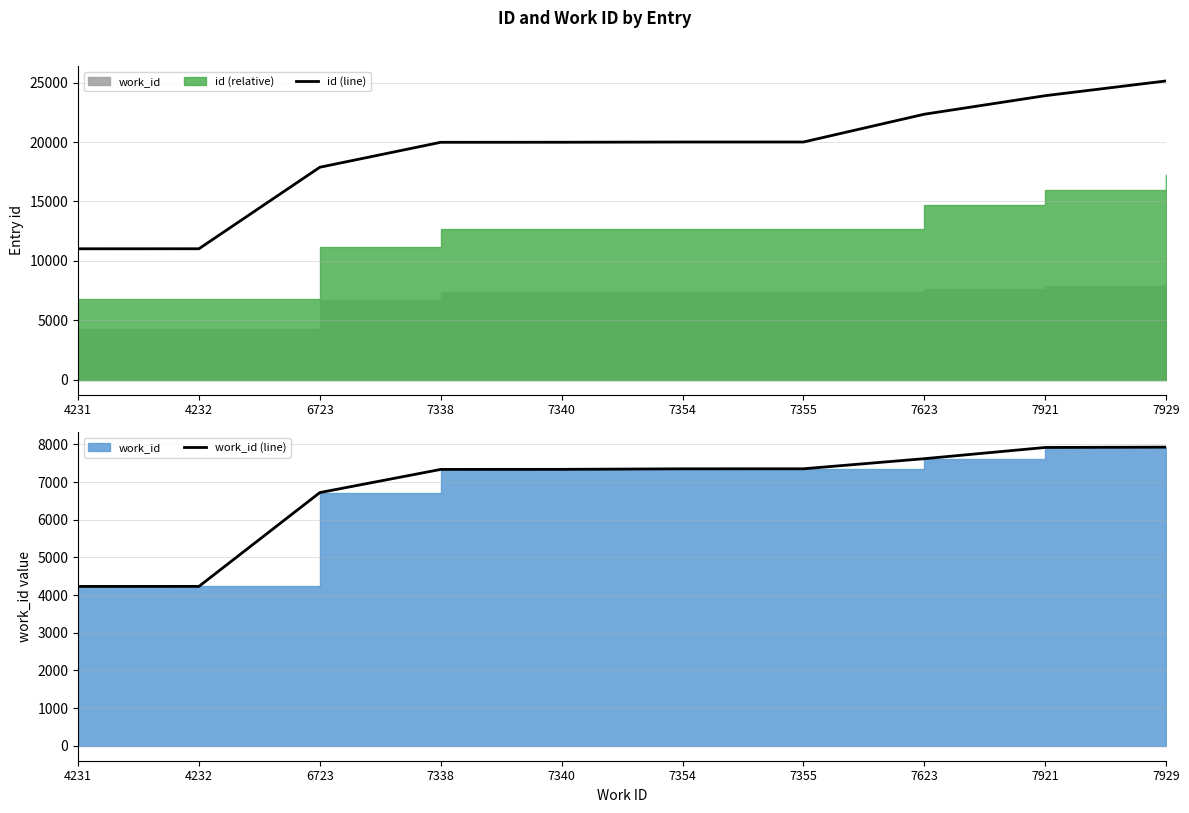

At which label does id (line) reach its peak?

7929